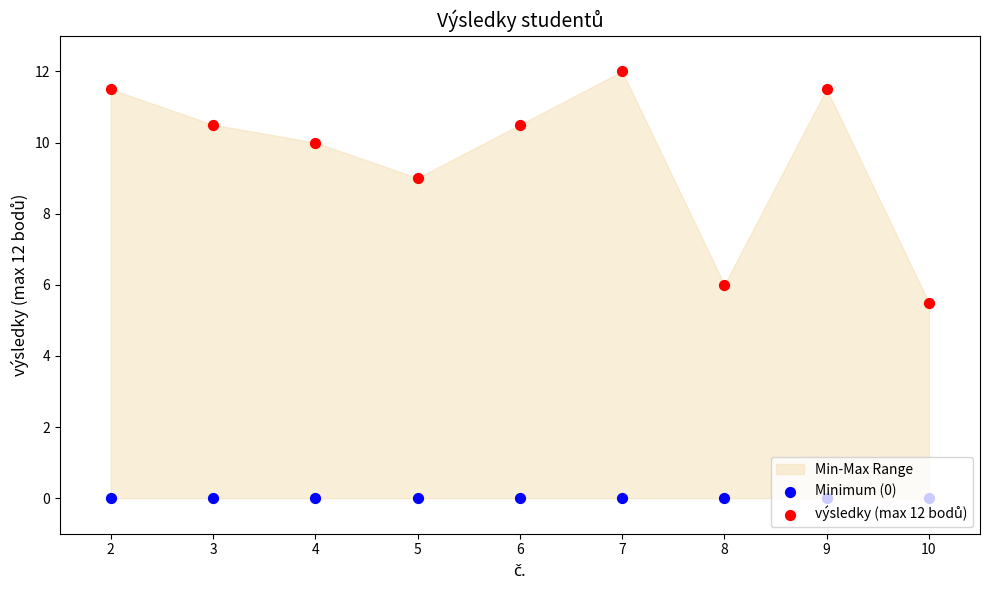

Which series reaches the minimum Y coordinate?

Minimum (0)